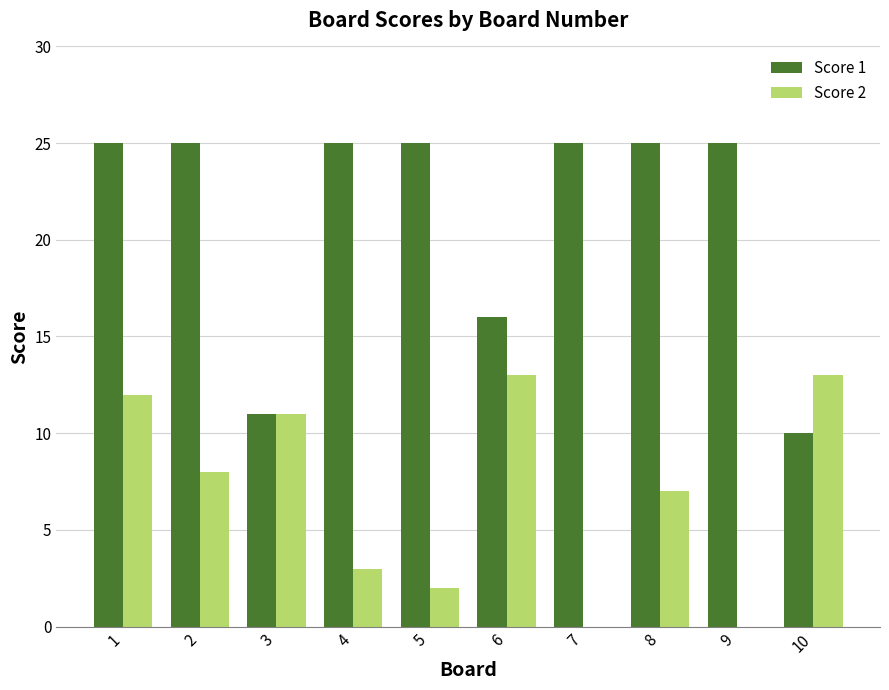

How many distinct data groups are displayed?

2